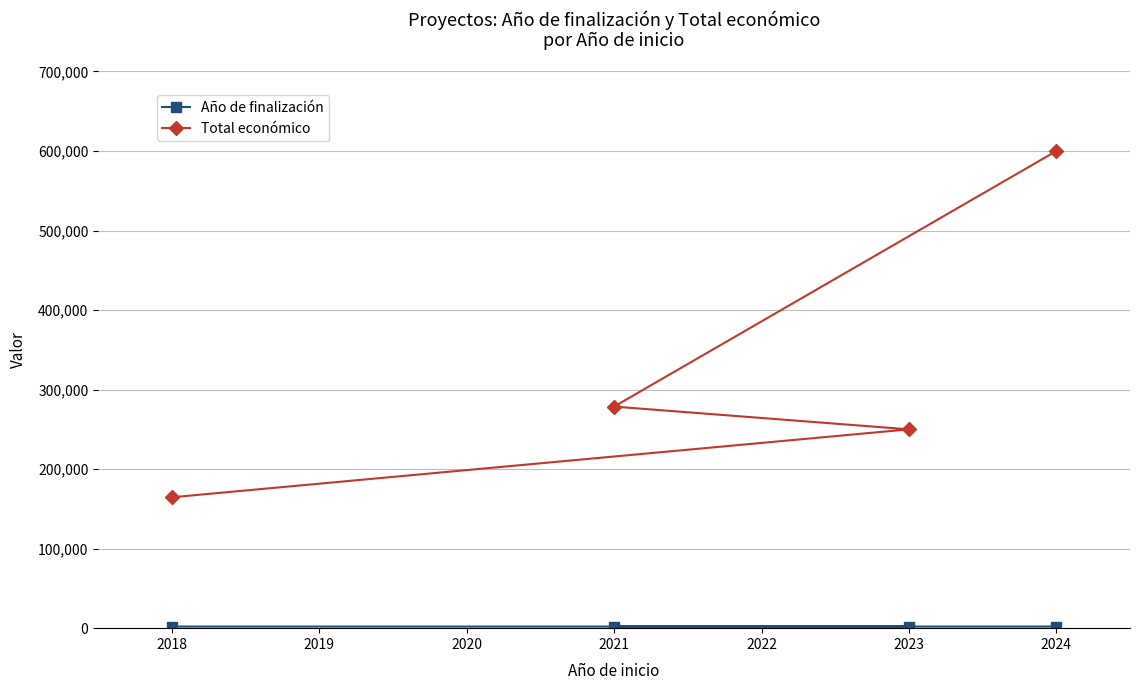

What is the difference between the maximum and minimum values in the Año de finalización series?

6